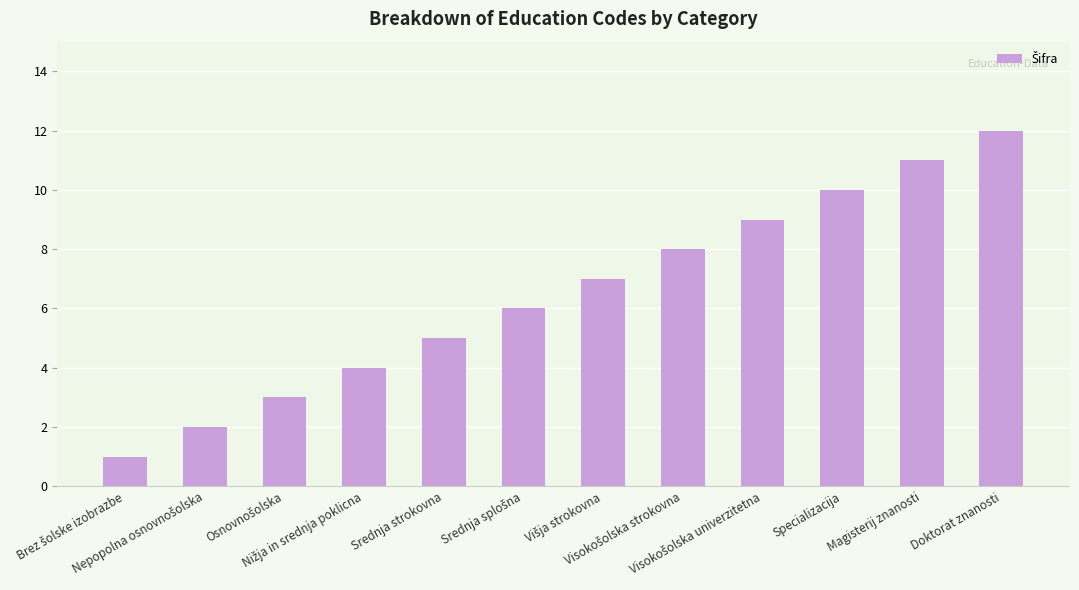

What is the difference between the maximum and second lowest values?

10